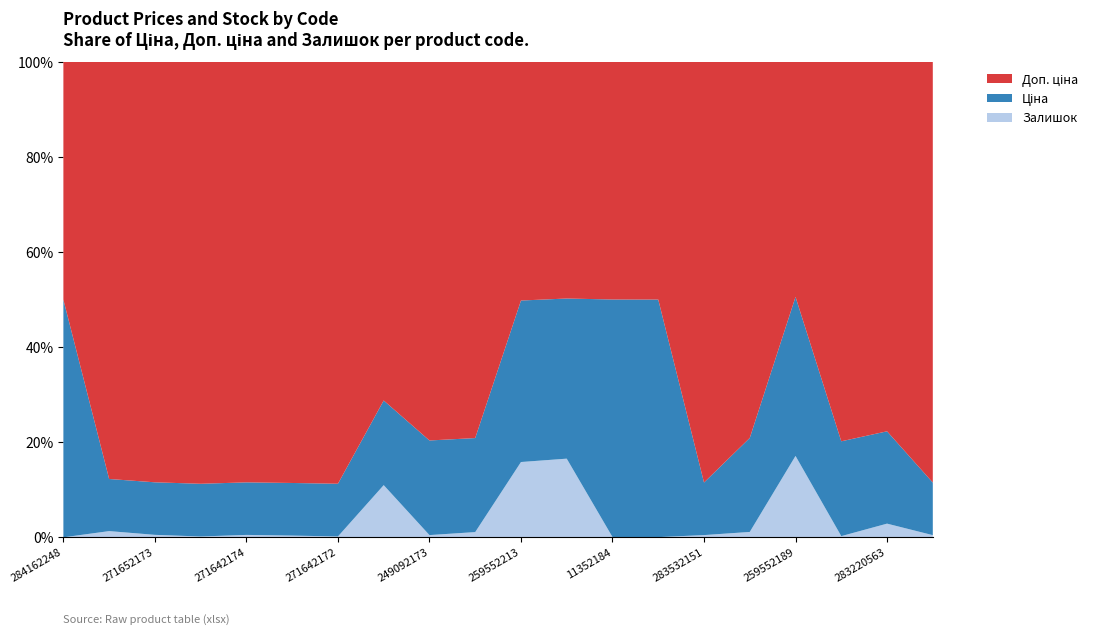

Reading left to right, what are all the values shown in this chart?

Ціна: 284162248=9290.5	271652174=318.3	271652173=318.3	271652172=318.3	271642174=304.1	271642173=304.1	271642172=304.1	249092174=591.6	249092173=591.6	249092172=591.6	259552213=679.8	259552212=679.8	11352184=6182.6	11352182=6182.6	283532151=352.6	283892151=958.4	259552189=679.8	283280563=710.0	283220563=579.8	283522151=362.1
Доп. ціна: 284162248=9290.5	271652174=2546.4	271652173=2546.4	271652172=2546.4	271642174=2432.8	271642173=2432.8	271642172=2432.8	249092174=2366.5	249092173=2366.5	249092172=2366.5	259552213=1004.1	259552212=1004.1	11352184=6182.6	11352182=6182.6	283532151=2821.2	283892151=3833.8	259552189=1004.1	283280563=2839.8	283220563=2319.2	283522151=2896.6
Залишок: 284162248=0.0	271652174=38.0	271652173=15.0	271652172=5.0	271642174=14.0	271642173=10.0	271642172=5.0	249092174=365.0	249092173=14.0	249092172=33.0	259552213=317.0	259552212=334.0	11352184=8.0	11352182=5.0	283532151=15.0	283892151=55.0	259552189=348.0	283280563=9.0	283220563=86.0	283522151=15.0